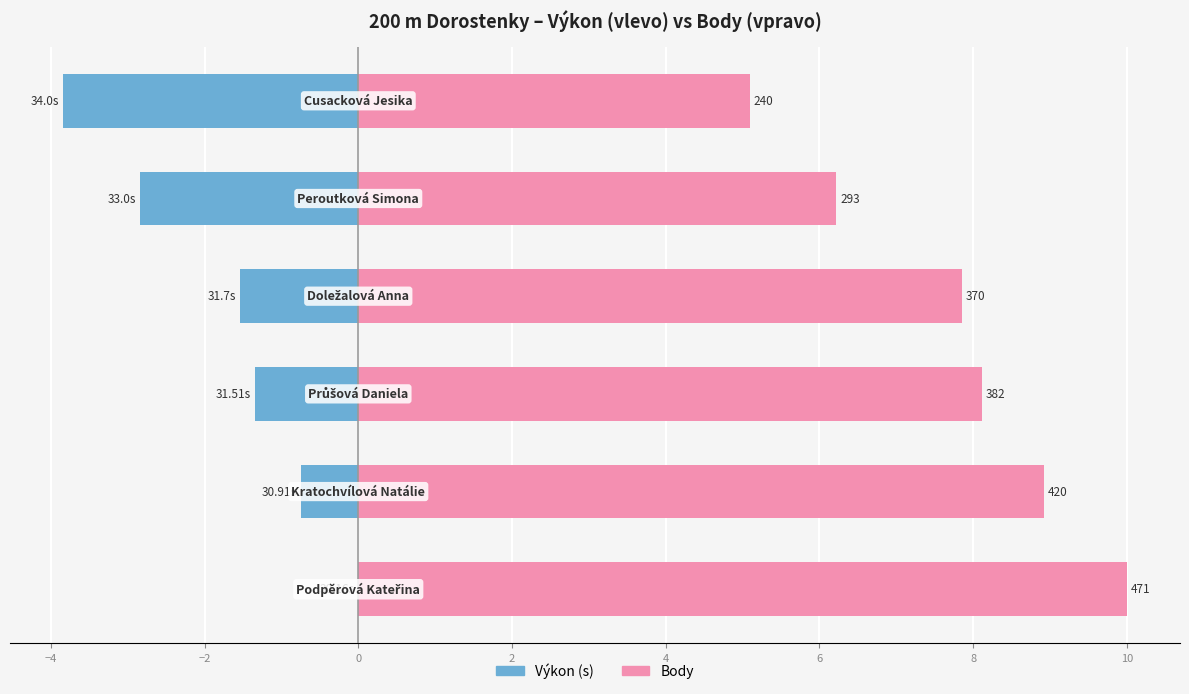

At 2, list the series in order from smallest to largest.

Výkon, Body (škálováno)